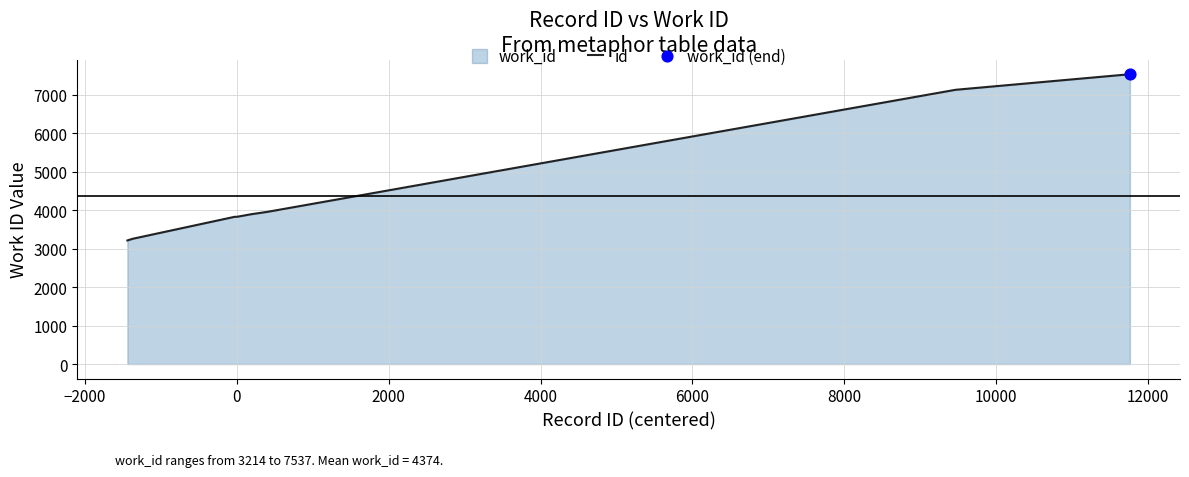

How many lines are shown in the chart?

1